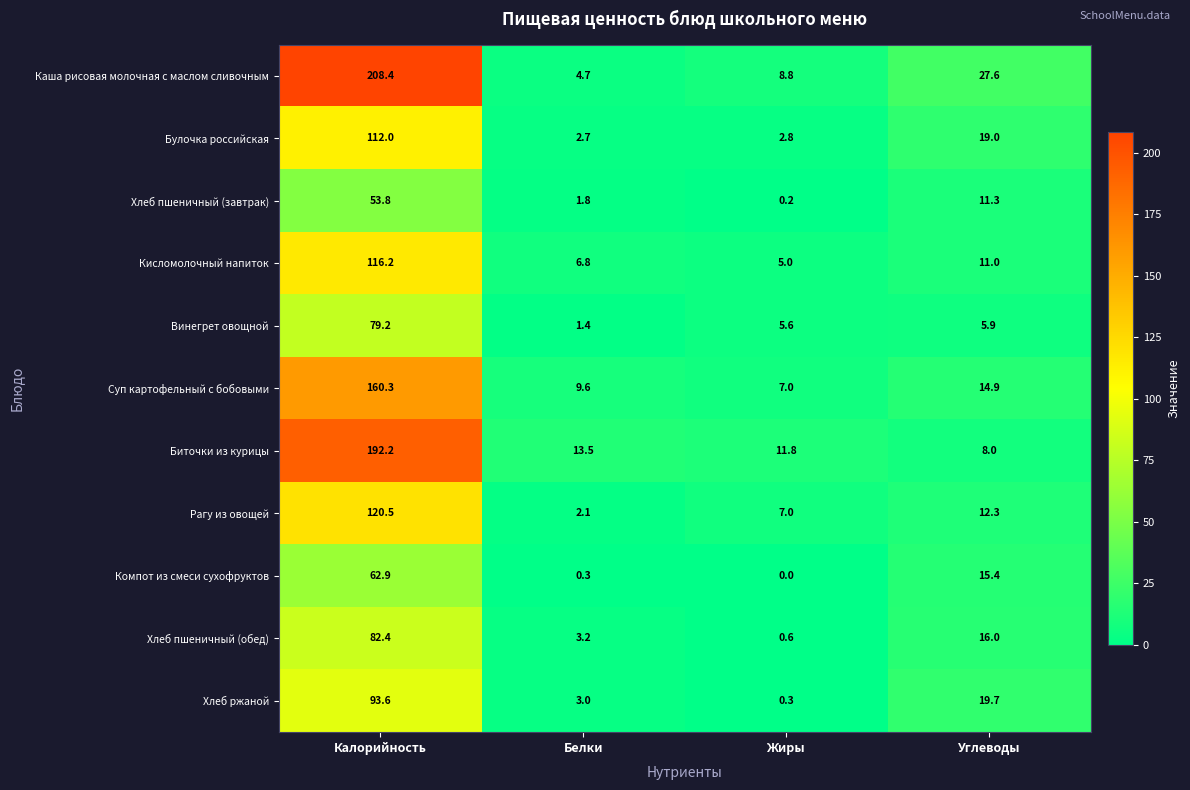

Read the Рагу из овощей value at Калорийность.

120.5